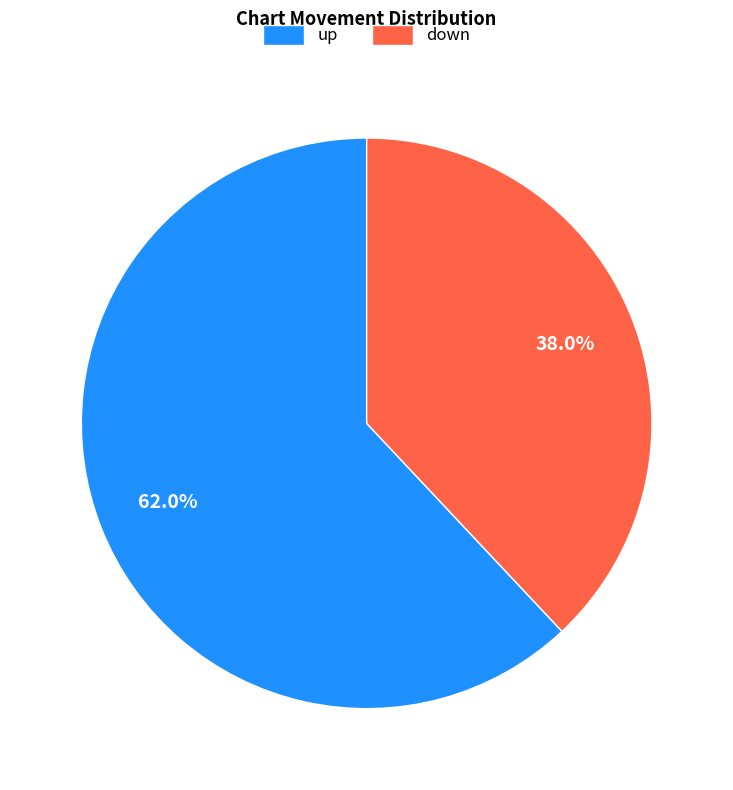

True or false: up accounts for 62% of the total.

True